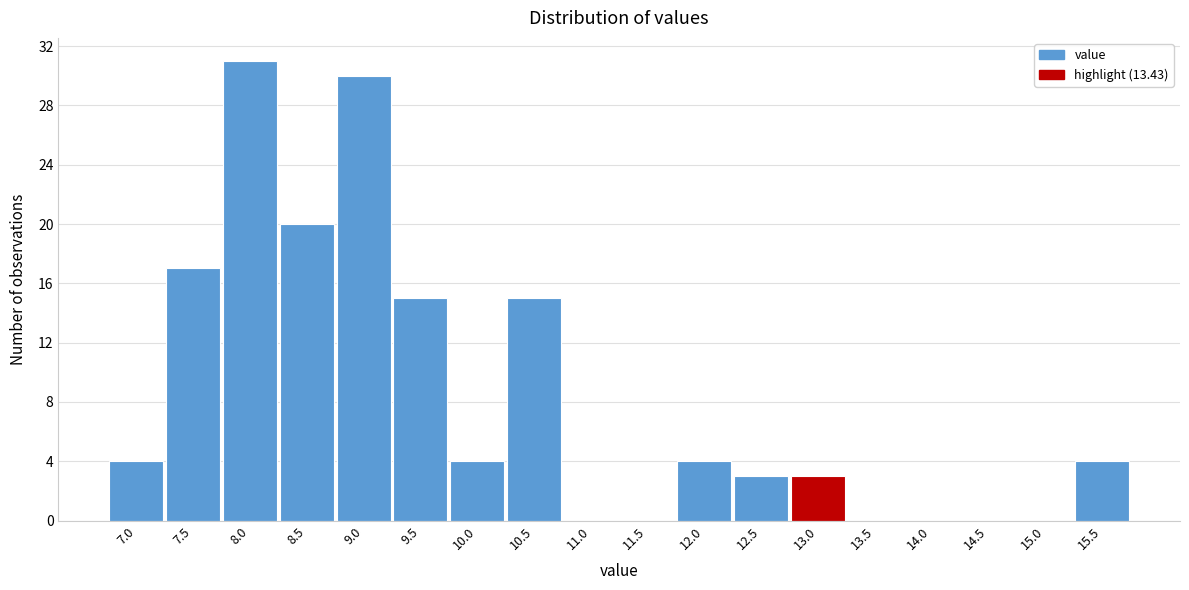

Reading left to right, transcribe all the data shown in this chart.

7.0=4	7.5=17	8.0=31	8.5=20	9.0=30	9.5=15	10.0=4	10.5=15	11.0=0	11.5=0	12.0=4	12.5=3	13.0=3	13.5=0	14.0=0	14.5=0	15.0=0	15.5=4